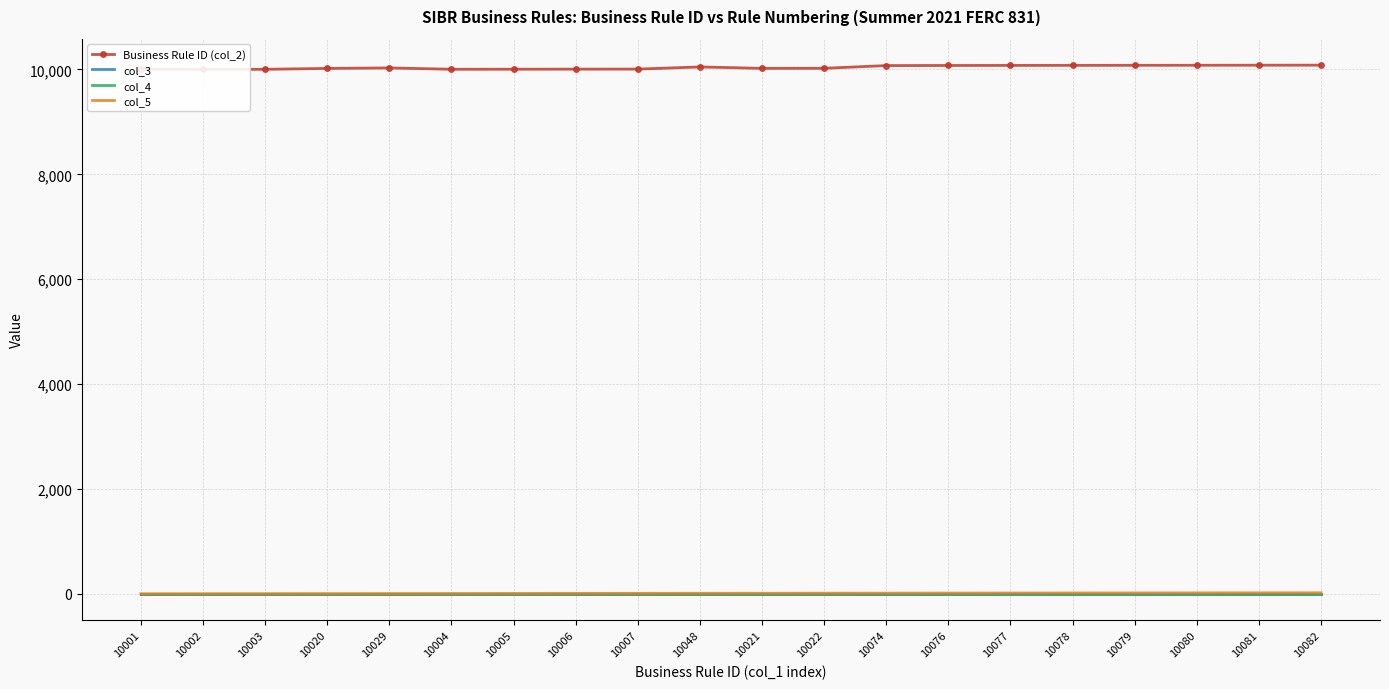

Reading left to right, list all the values displayed in this chart.

Business Rule ID (col_2): 10001=10001	10002=10002	10003=10003	10020=10020	10029=10029	10004=10004	10005=10005	10006=10006	10007=10007	10048=10048	10021=10021	10022=10022	10074=10074	10076=10076	10077=10077	10078=10078	10079=10079	10080=10080	10081=10081	10082=10082
col_3: 10001=1	10002=1	10003=1	10020=1	10029=1	10004=1	10005=1	10006=1	10007=1	10048=1	10021=1	10022=1	10074=1	10076=1	10077=1	10078=1	10079=1	10080=1	10081=1	10082=1
col_4: 10001=0	10002=0	10003=0	10020=0	10029=0	10004=0	10005=0	10006=0	10007=0	10048=0	10021=0	10022=0	10074=0	10076=0	10077=0	10078=0	10079=0	10080=0	10081=0	10082=0
col_5: 10001=1	10002=2	10003=3	10020=4	10029=5	10004=6	10005=7	10006=8	10007=9	10048=10	10021=11	10022=12	10074=13	10076=14	10077=15	10078=16	10079=17	10080=18	10081=19	10082=20